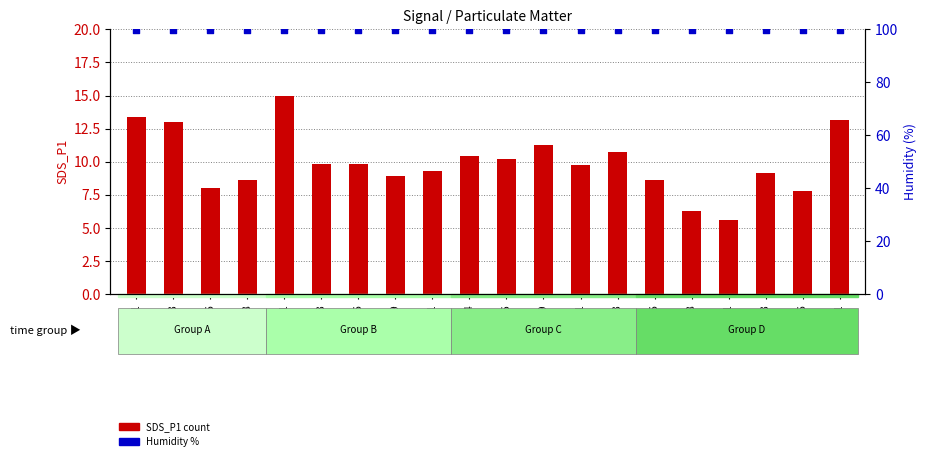

At how many categories does at least one series exceed 46?

20